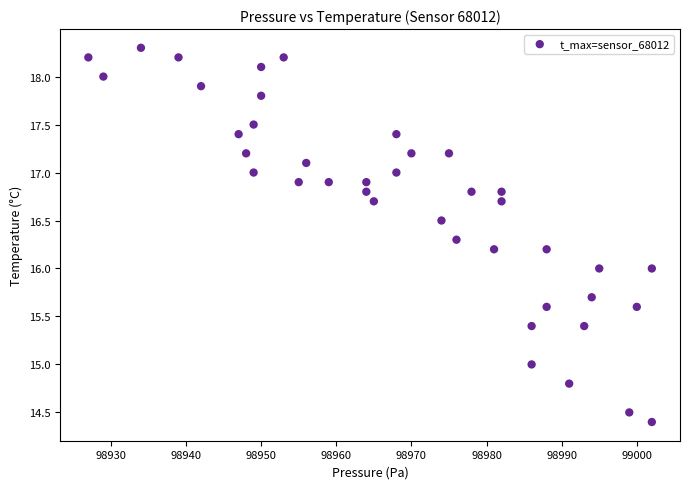

What is the range of X values (max minus min)?

75.0